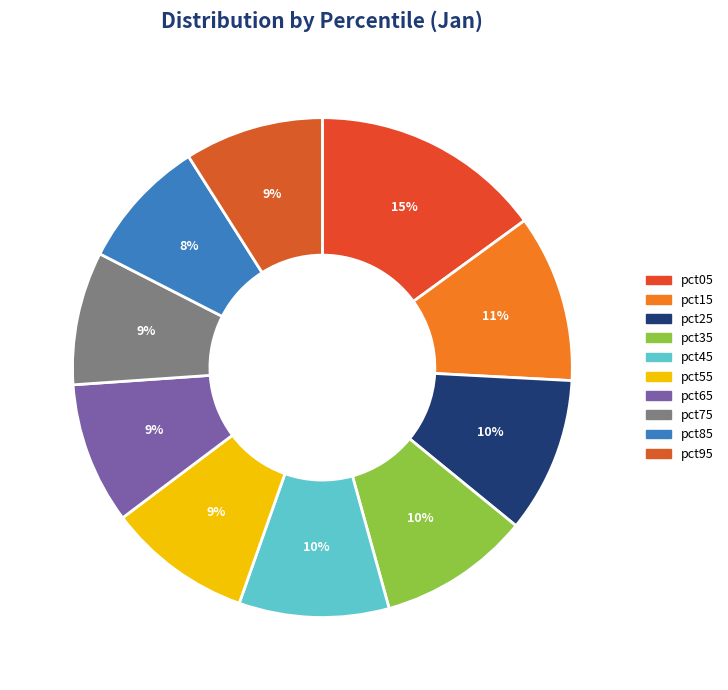

How many slices are in this pie chart?

10